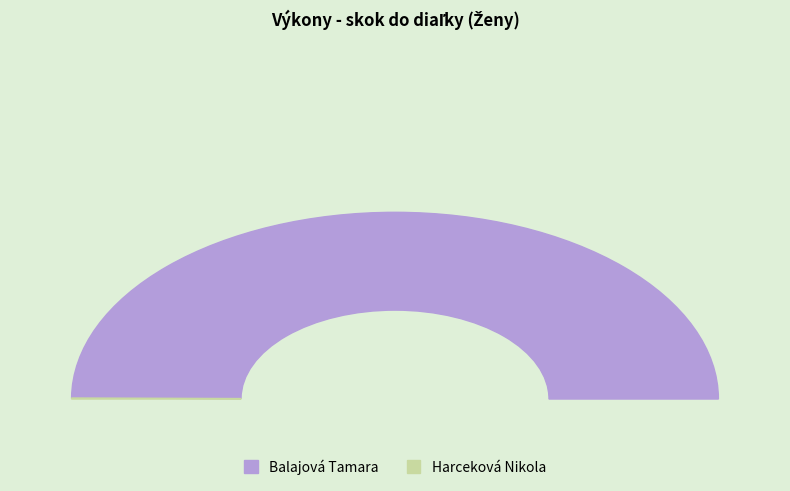

To the nearest percent, what is the difference between the Balajová Tamara and Harceková Nikola slice percentages?

100%